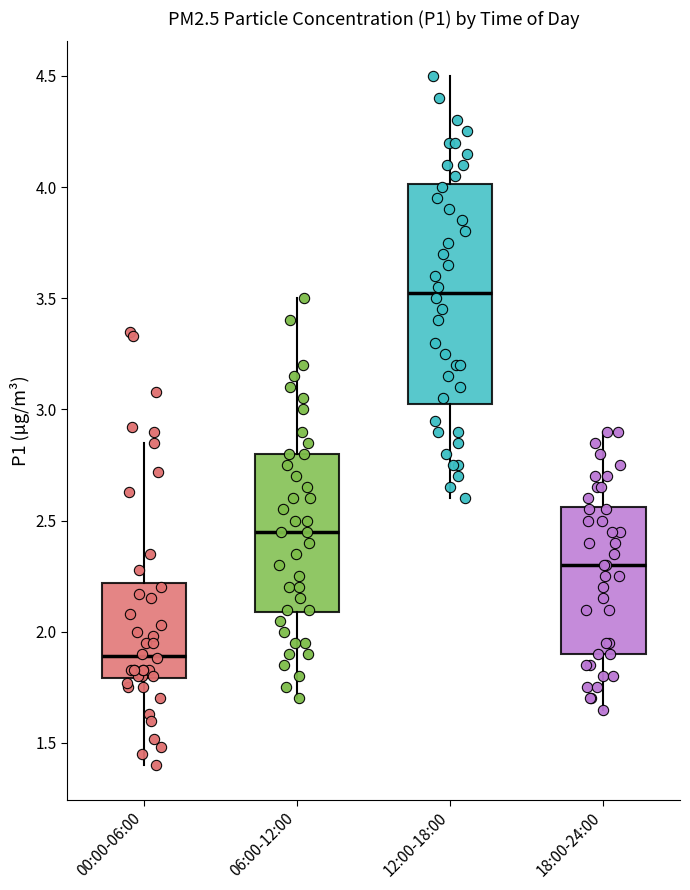

Which box is the tallest, from its lower edge to its upper edge?

12:00-18:00